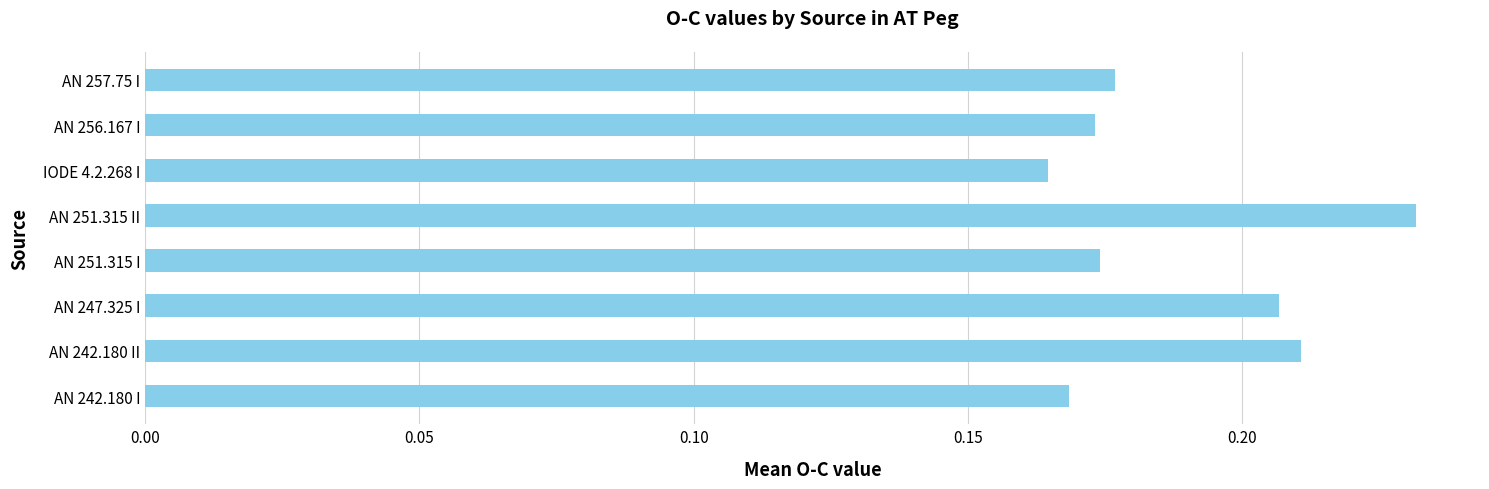

What is the difference between the maximum and second lowest values?

0.1